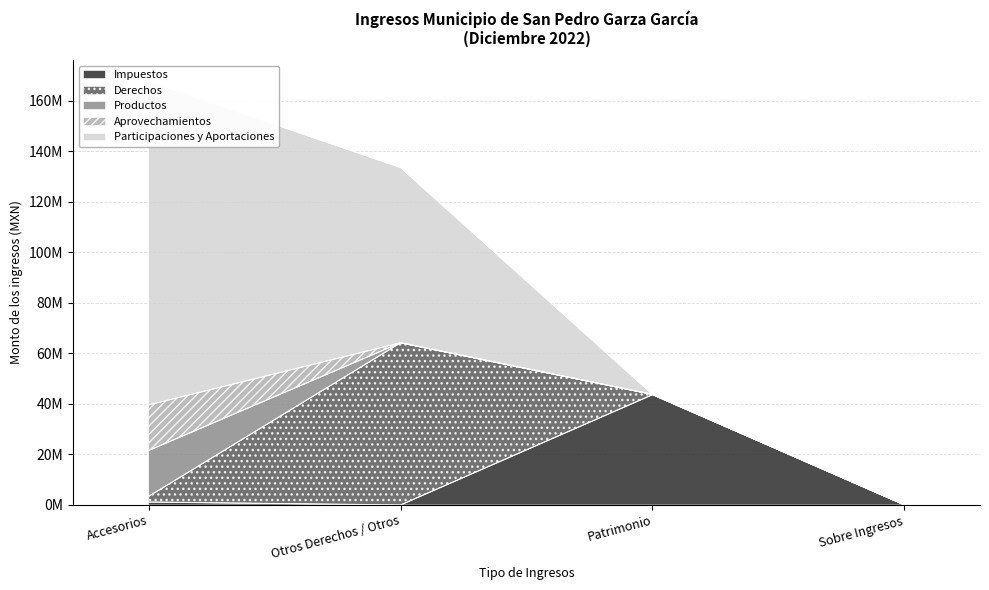

What position from the right is Otros Derechos / Otros?

3